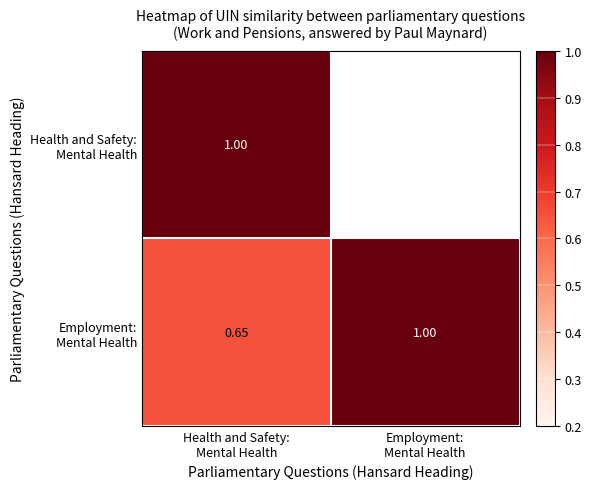

At how many categories does at least one series exceed 0?

2